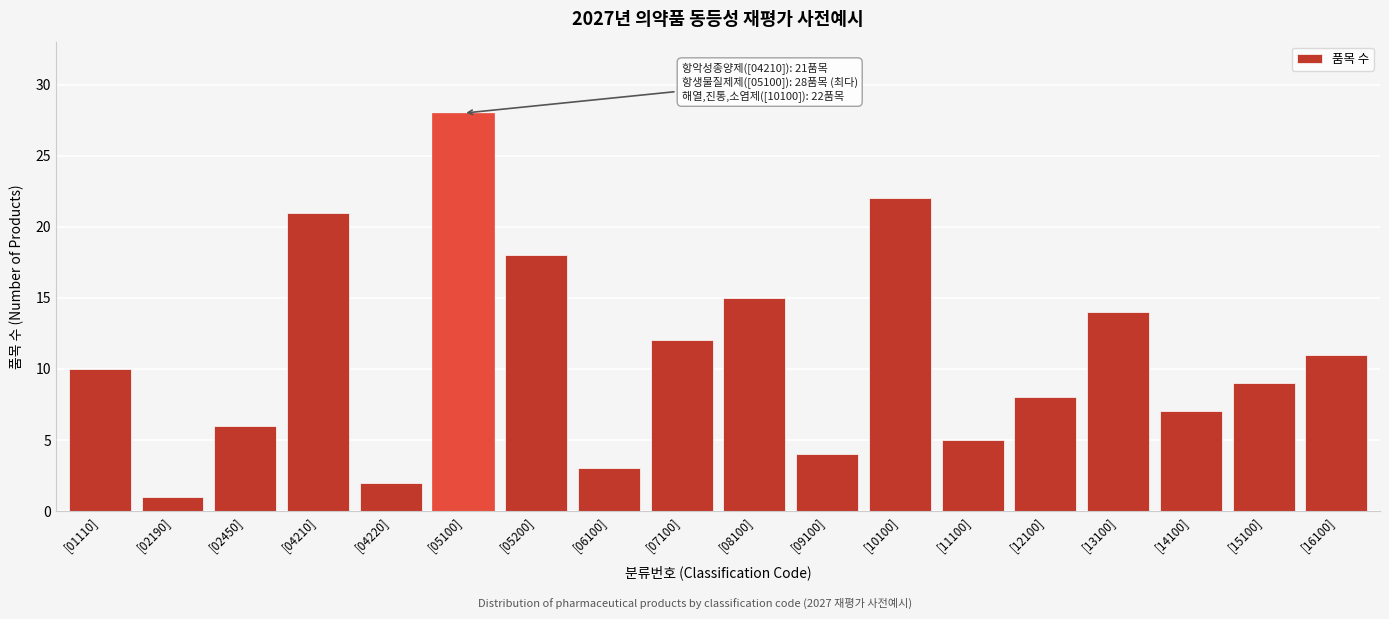

Reading left to right, extract all data points from this chart.

[01110]=10	[02190]=1	[02450]=6	[04210]=21	[04220]=2	[05100]=28	[05200]=18	[06100]=3	[07100]=12	[08100]=15	[09100]=4	[10100]=22	[11100]=5	[12100]=8	[13100]=14	[14100]=7	[15100]=9	[16100]=11